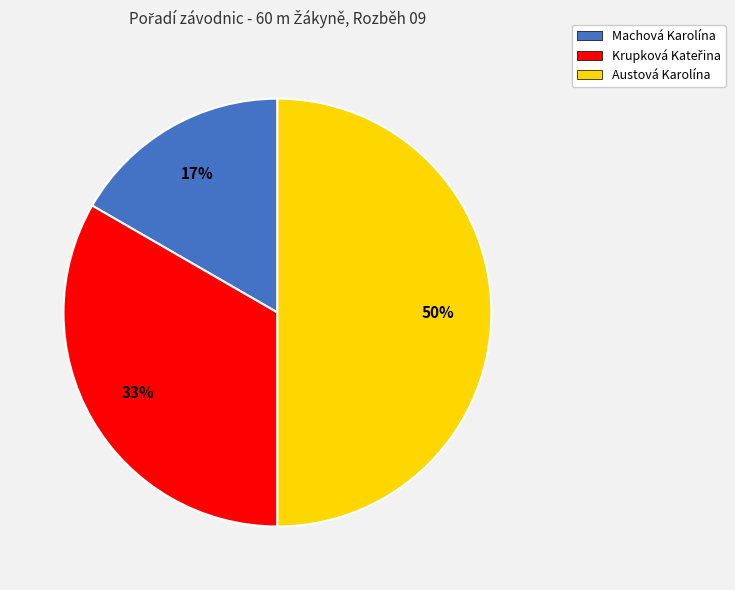

The Austová Karolína slice represents 50% of the pie. True or false?

True